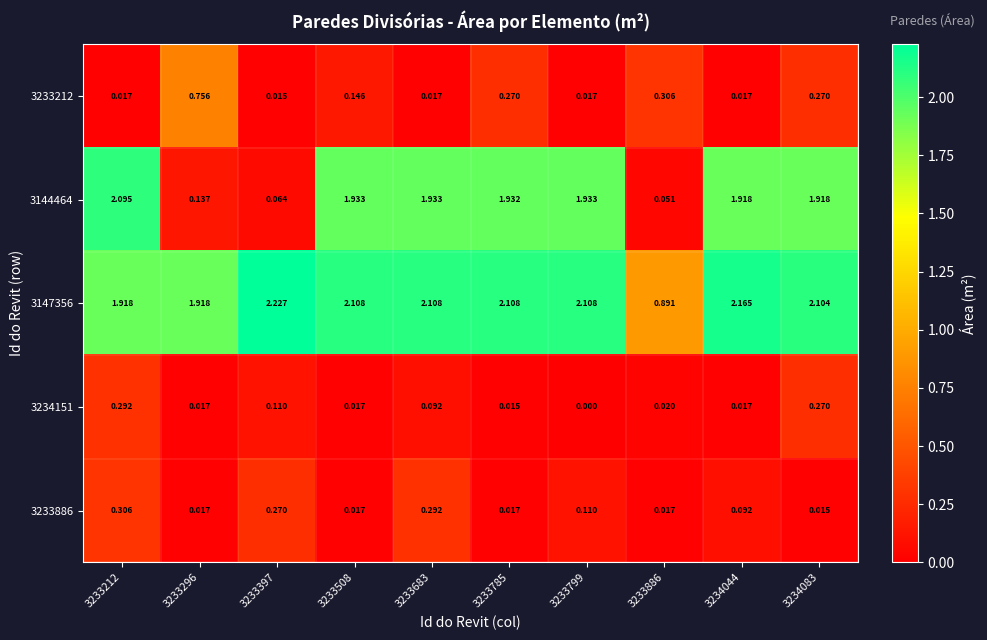

Is the value of 3233212 at 3233683 greater than the value of 3144464 at 3233799?

No